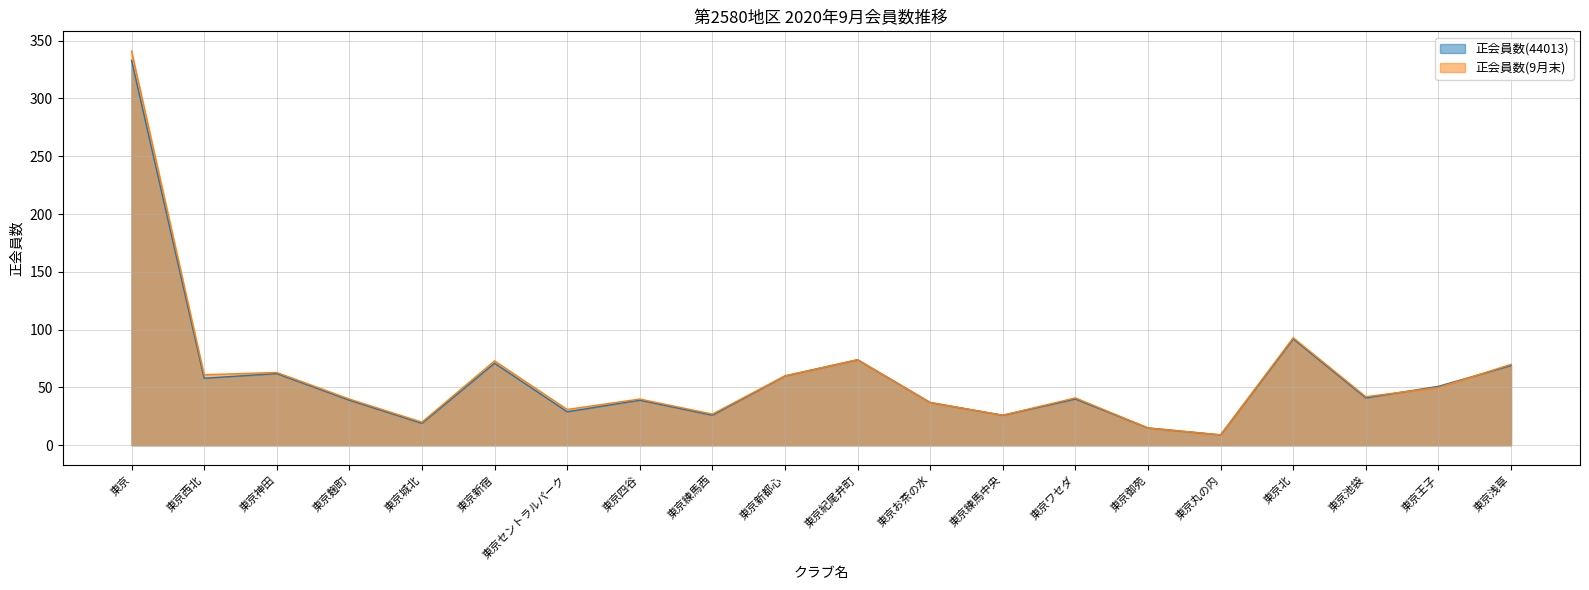

How many interior local valleys does the 正会員数(9月末) series have?

7